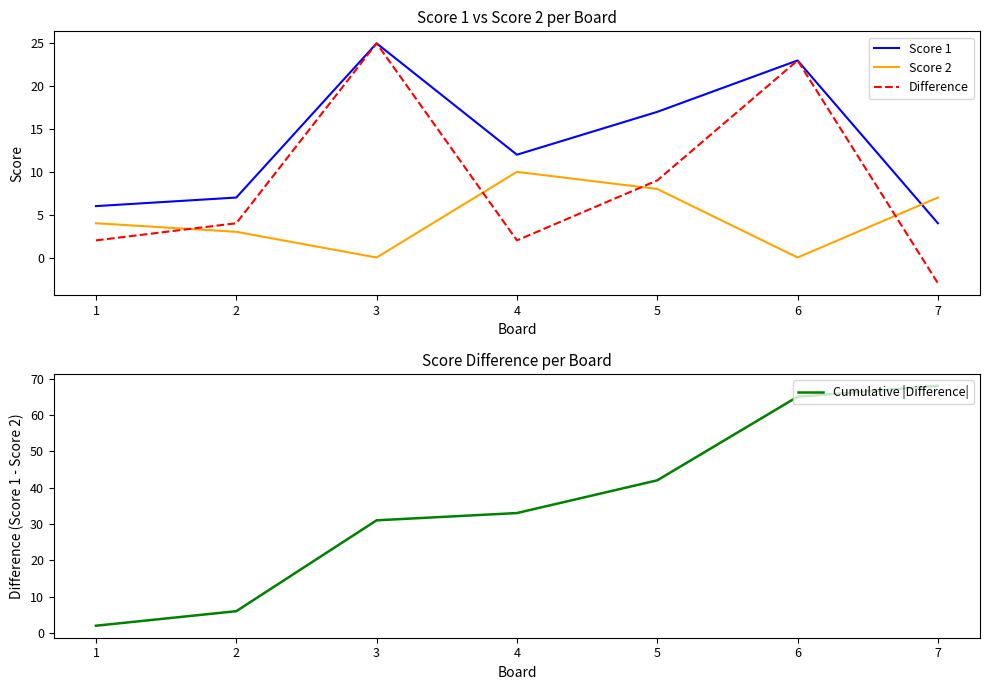

At which label is Score 1 closest to 14?

4